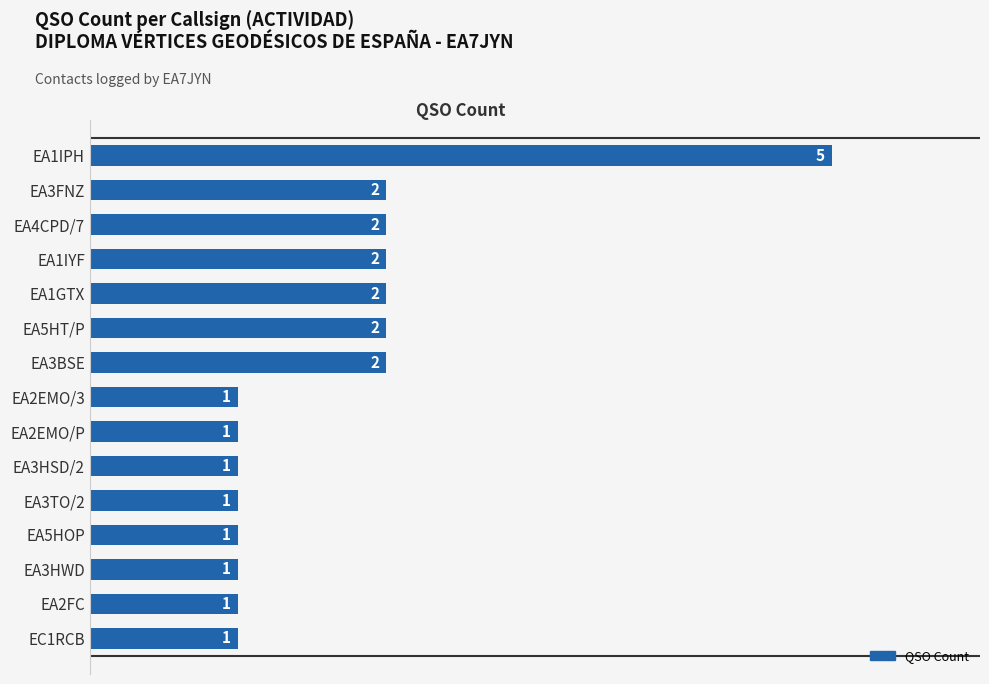

Does the chart contain stacked bars?

No